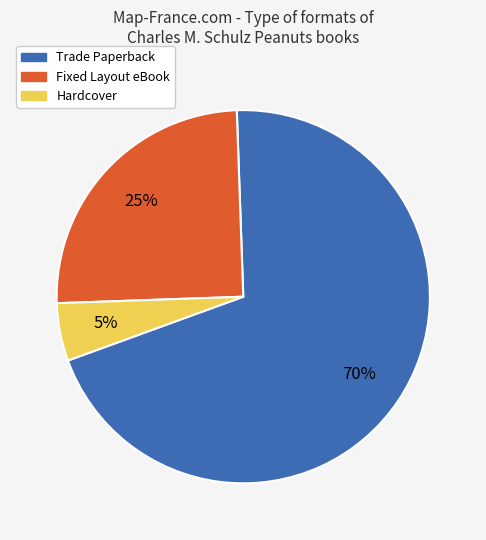

How many slices are in this pie chart?

3